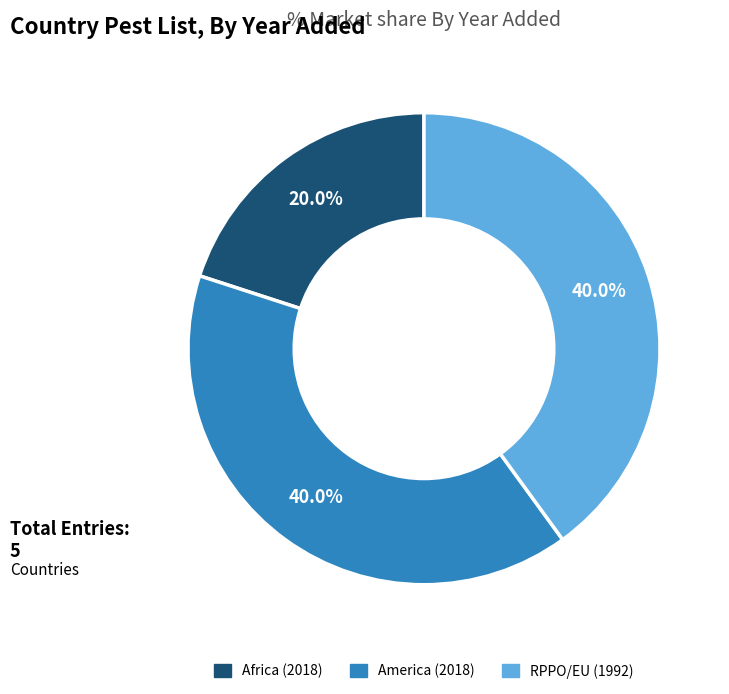

Count the number of slices in the pie.

3